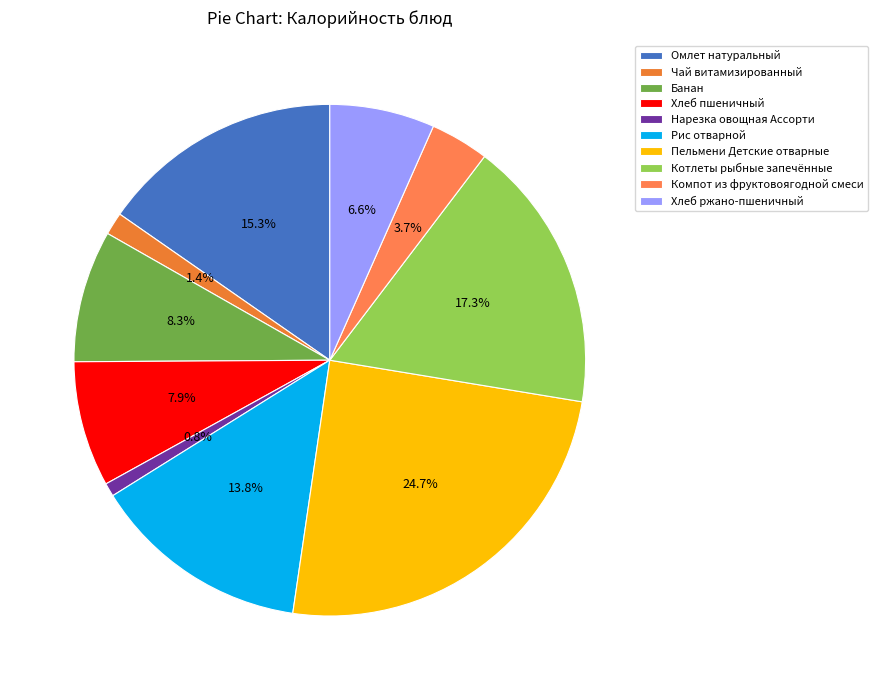

Is it true that Банан is 3% of the pie?

False